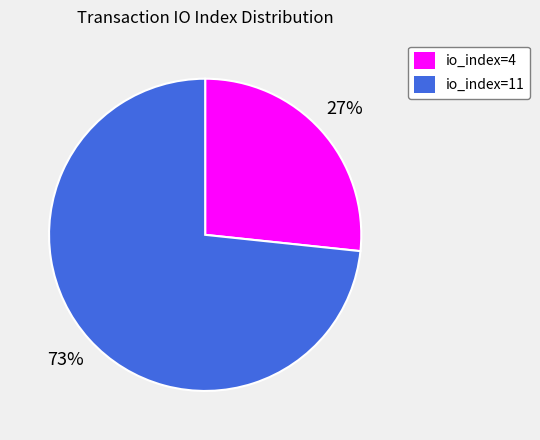

To the nearest percent, what is the average slice percentage?

50%